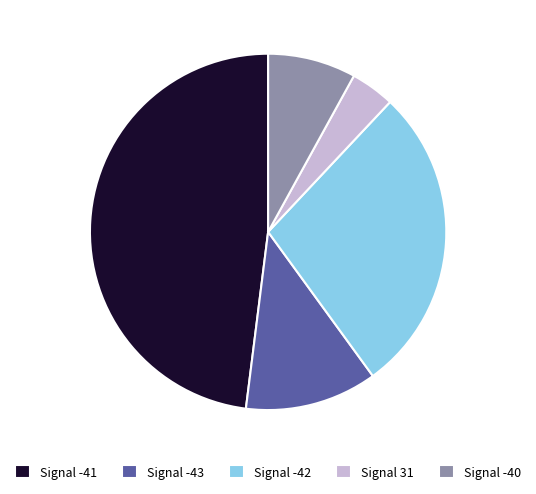

Is the sum of Signal -40 and Signal -42 greater than half?

No